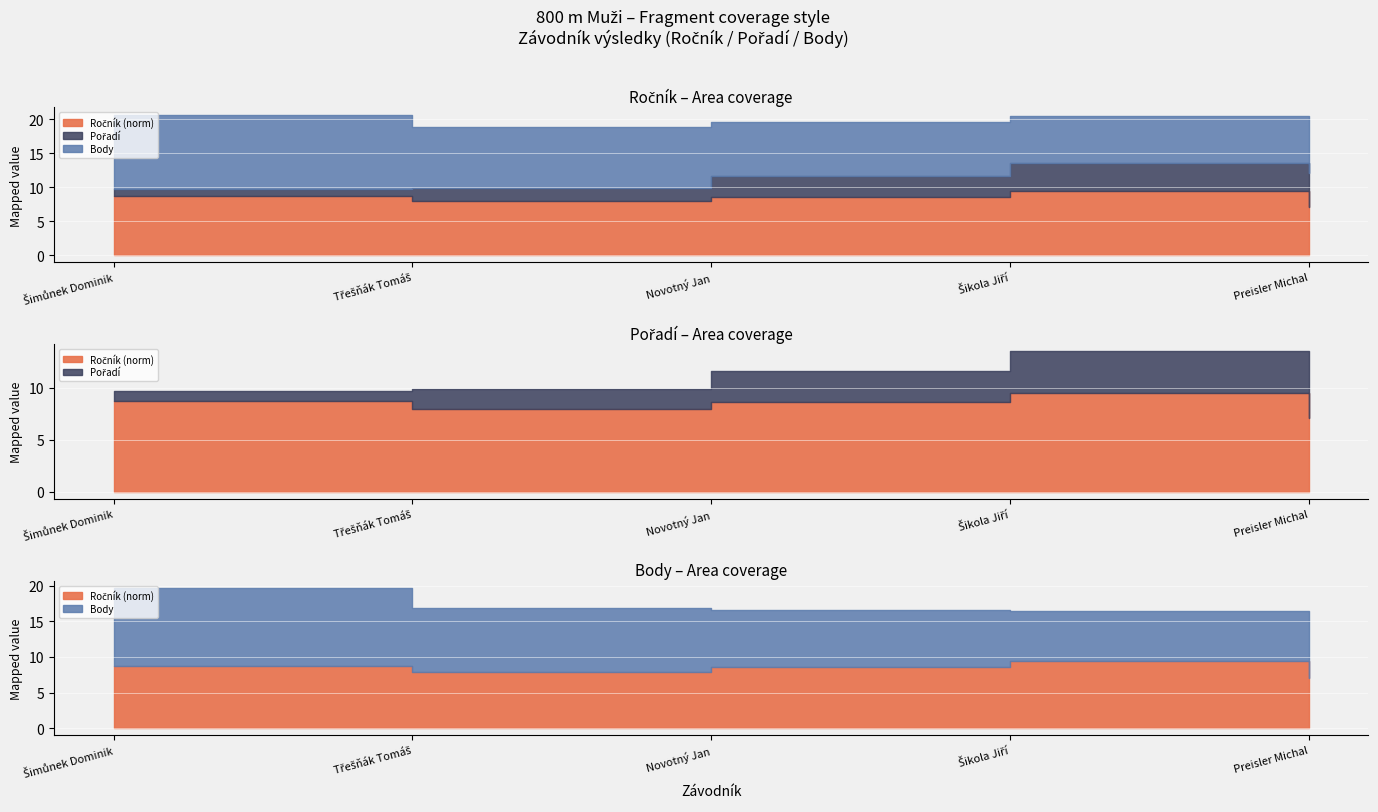

True or false: Pořadí has a value of 1 at Šimůnek Dominik.

False